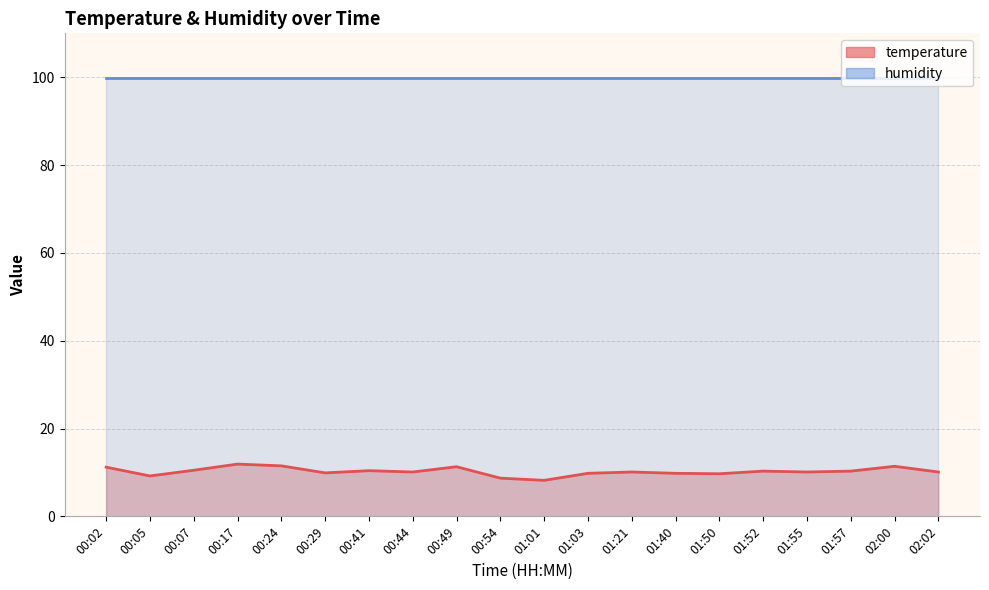

What is the ratio of the value at 00:02 to the value at 02:00?

1.0